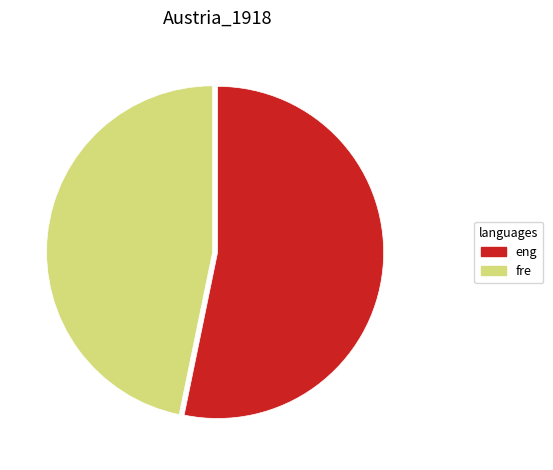

Which category has the biggest portion of the pie?

eng